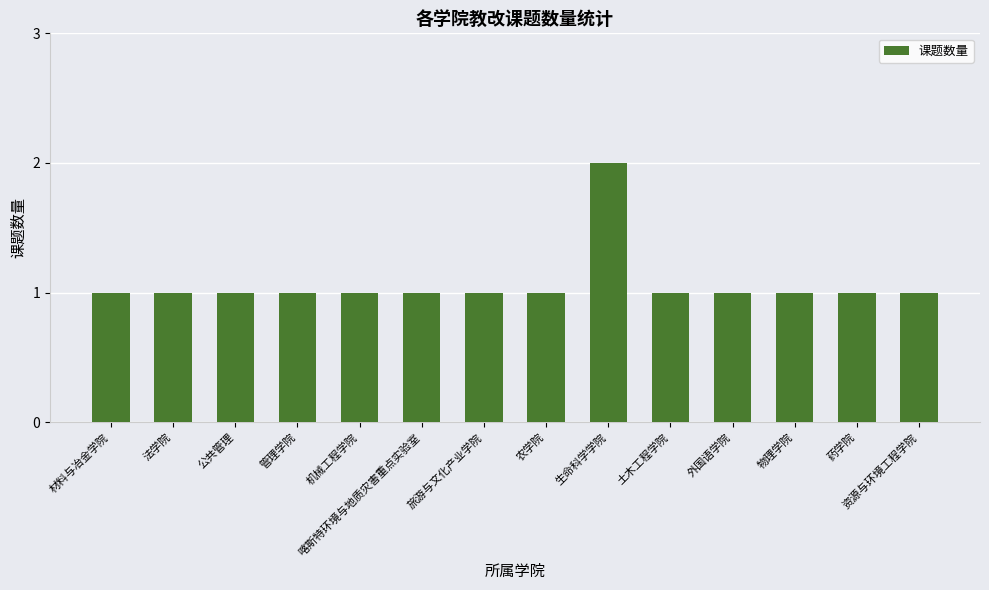

What is the ratio of the value at 公共管理 to the value at 材料与冶金学院?

1.0